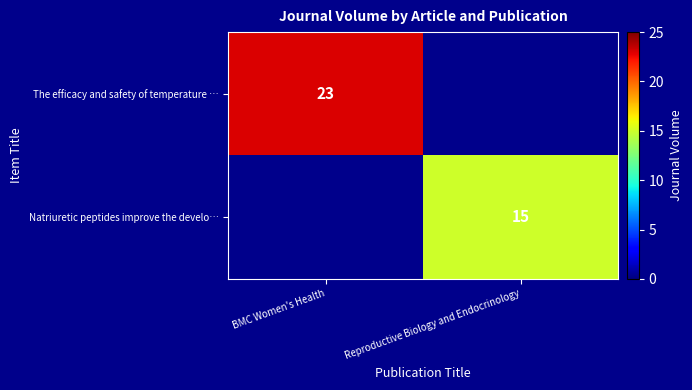

The value of The efficacy and safety of temperature … at BMC Women's Health is 37. True or false?

False